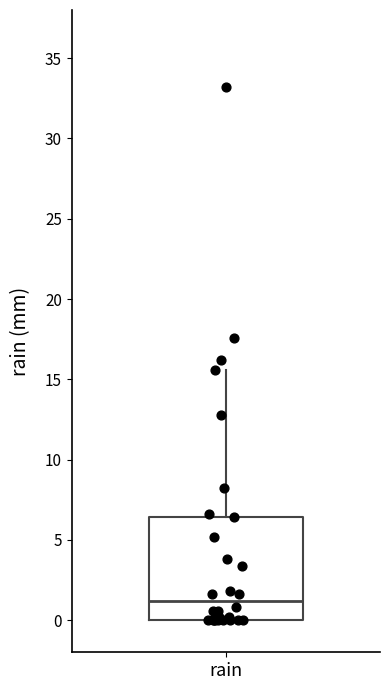

Transcribe this box plot: give where the median line is, the range the box spans, and where the two whiskers end, as read against the y-axis. The values are not printed on the chart, so give them approximately, as read against the axis.

median 1.0, box 0.0 to 6.5, whiskers 0.0 to 15.5